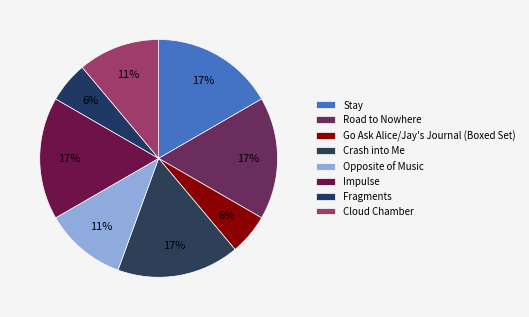

How many slices are in this pie chart?

8